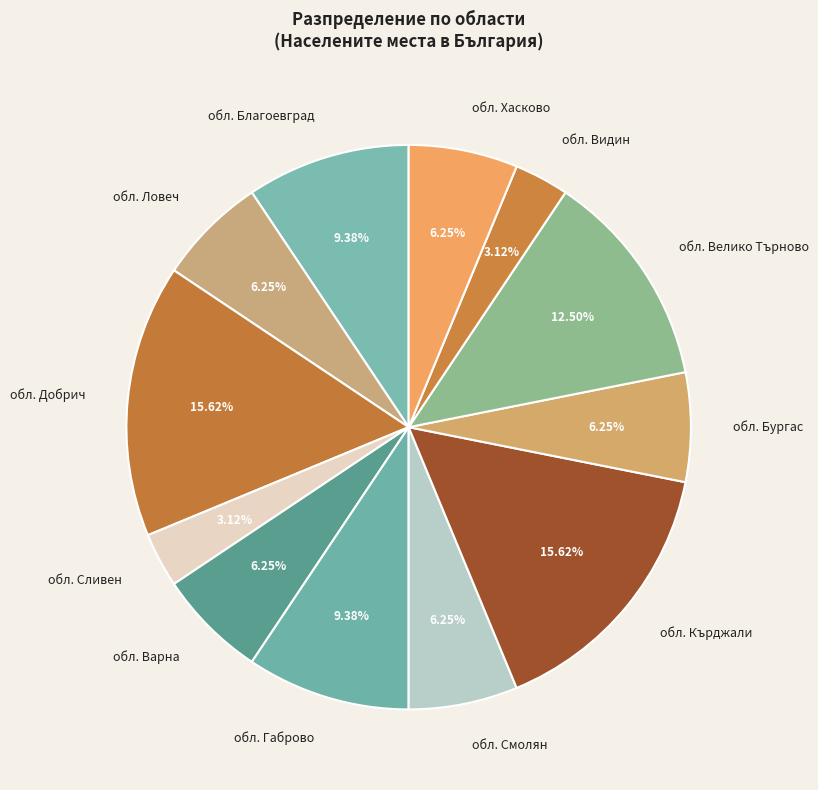

Which has a higher value, обл. Сливен or обл. Габрово?

обл. Габрово